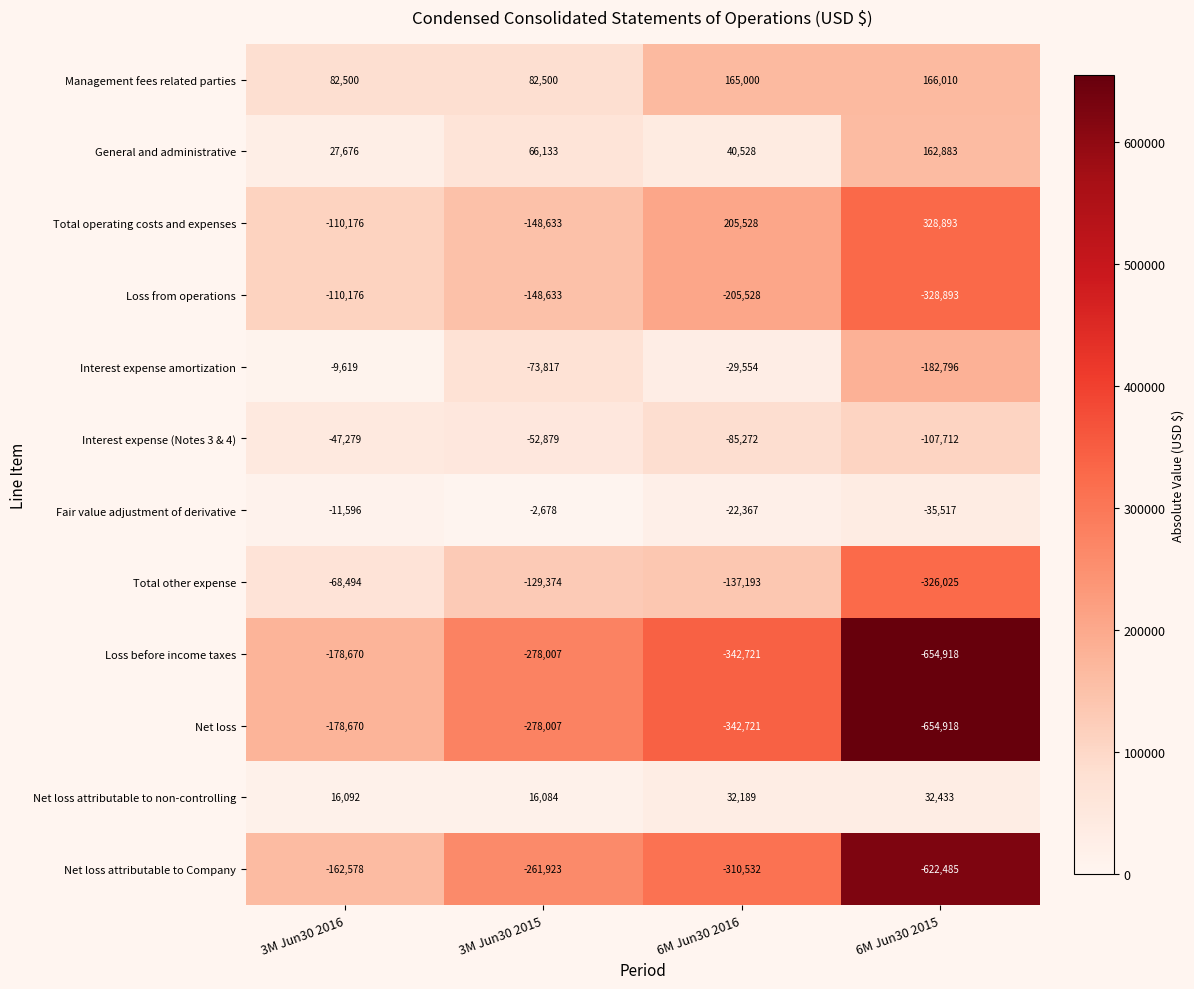

What is the average value of the Loss before income taxes series?

-363579